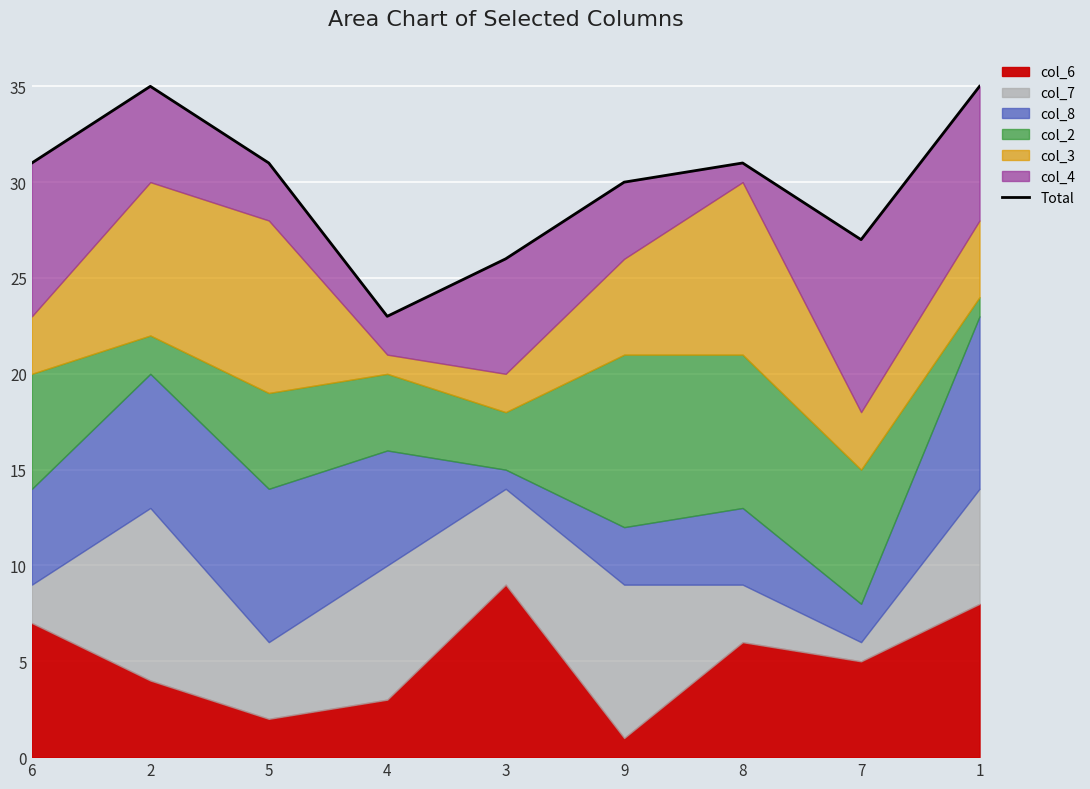

What is the difference between the second highest and minimum values?

12